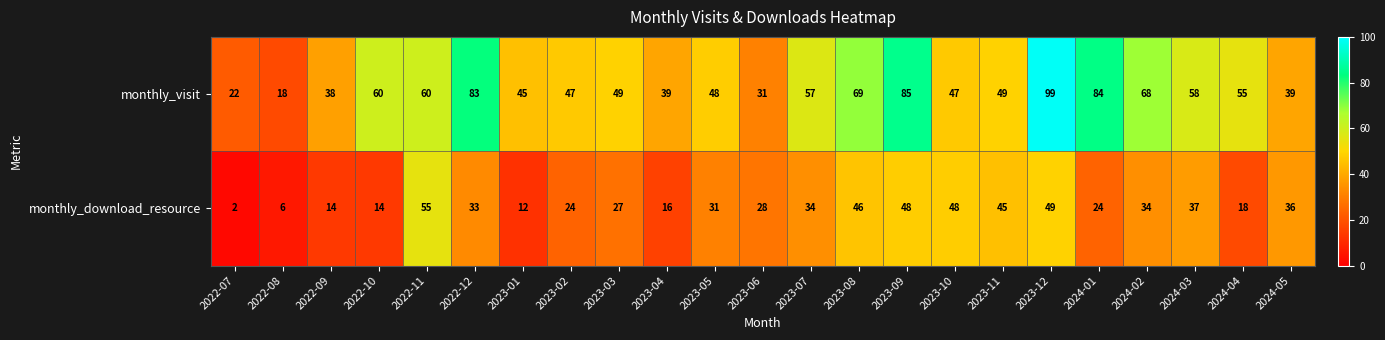

What is the sum of all monthly_visit values?

1250